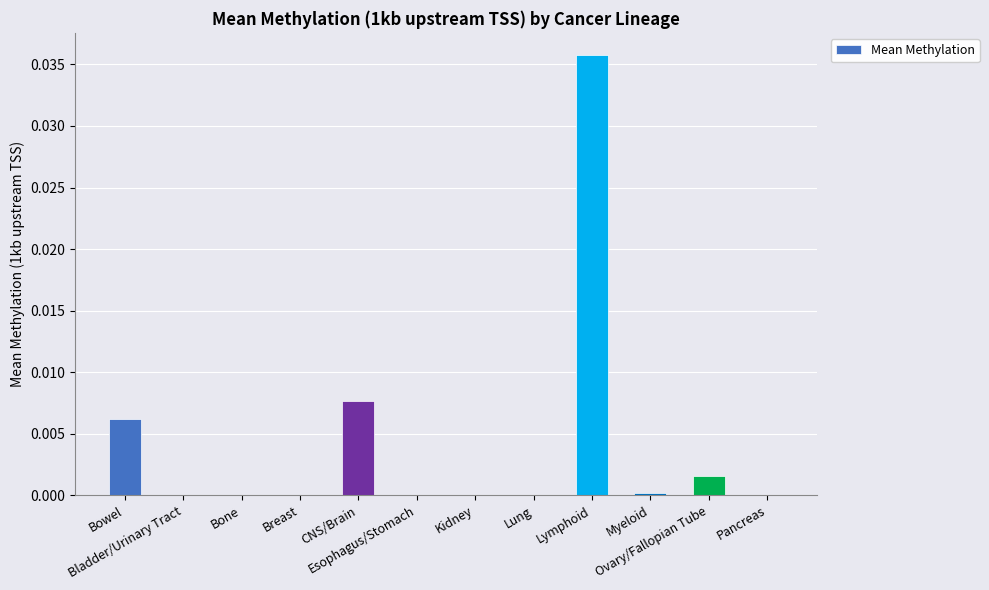

How many distinct data groups are displayed?

1